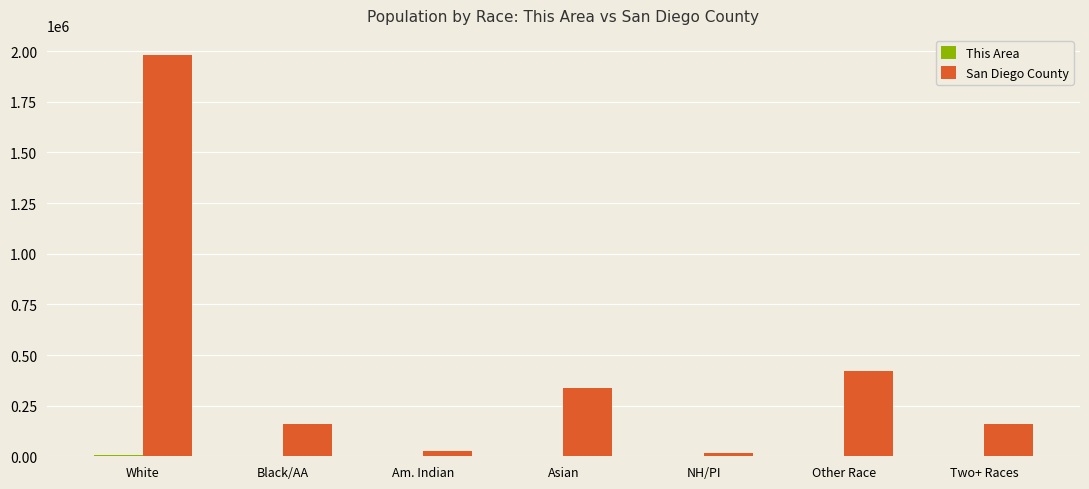

What is the maximum value shown in the chart?

1981442